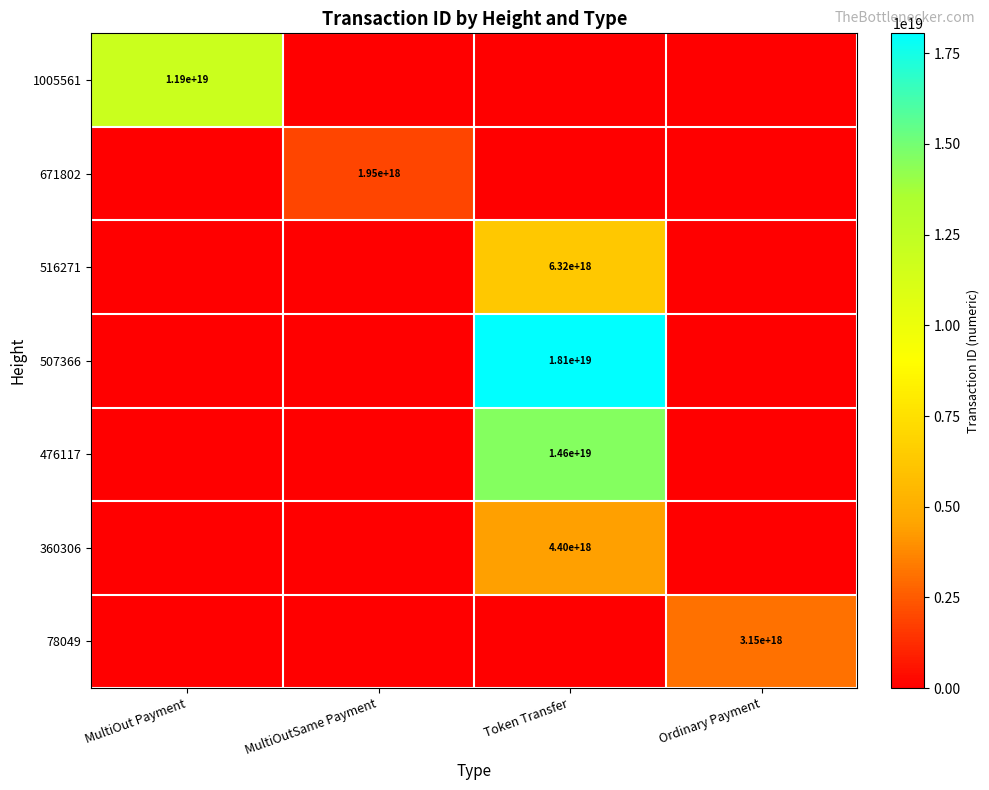

The value of 360306 at Token Transfer is 7371898540375201792. True or false?

False